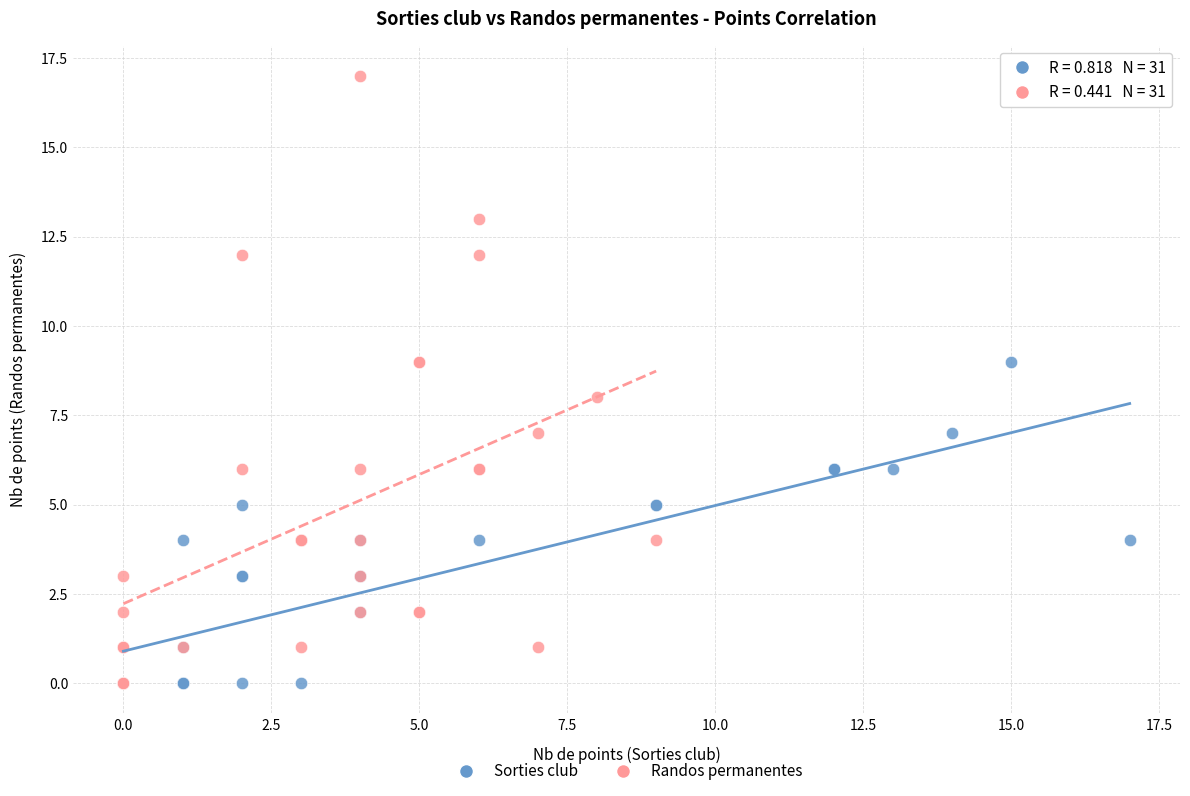

Which series has the largest Y range (max minus min)?

Randos permanentes